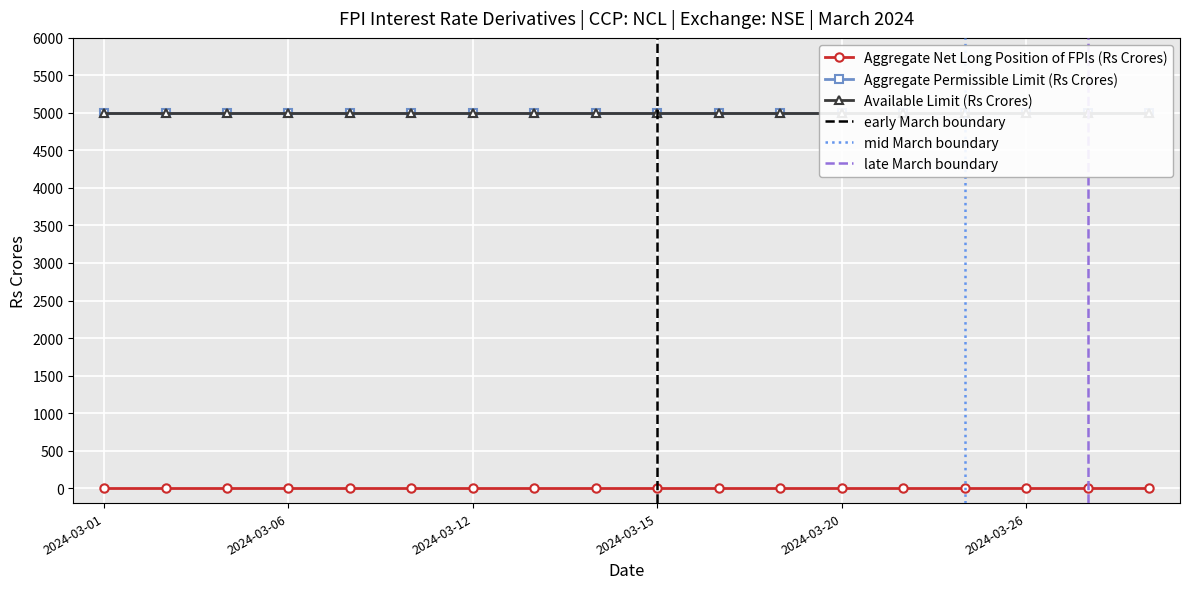

Reading left to right, transcribe all the data shown in this chart.

Aggregate Net Long Position of FPIs (Rs Crores): 0	0	0	0	0	0	0	0	0	0	0	0	0	0	0	0	0	0
Aggregate Permissible Limit (Rs Crores): 5000	5000	5000	5000	5000	5000	5000	5000	5000	5000	5000	5000	5000	5000	5000	5000	5000	5000
Available Limit (Rs Crores): 5000	5000	5000	5000	5000	5000	5000	5000	5000	5000	5000	5000	5000	5000	5000	5000	5000	5000